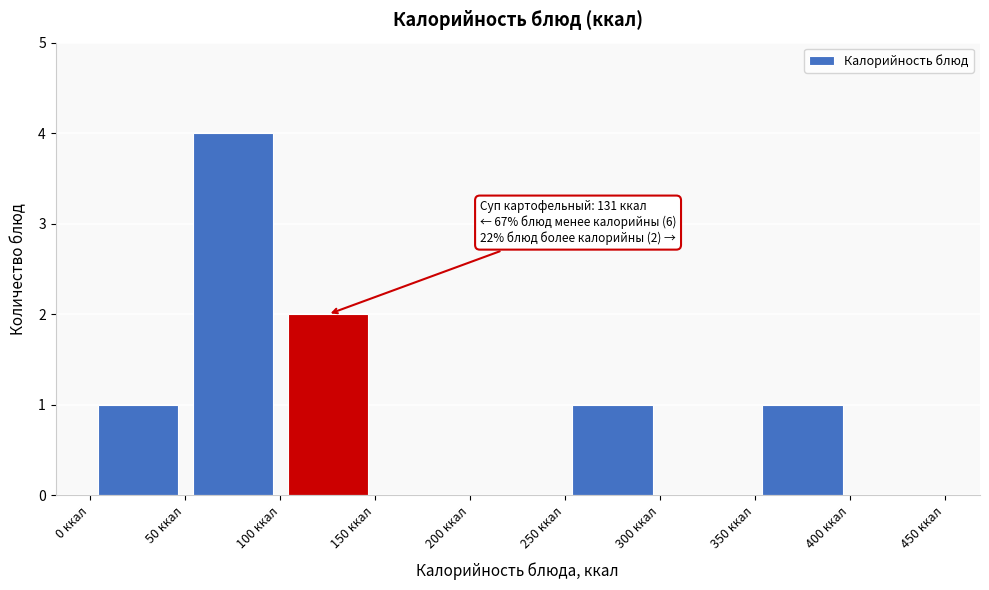

Which range on the x-axis has the tallest bar?

50 to 100